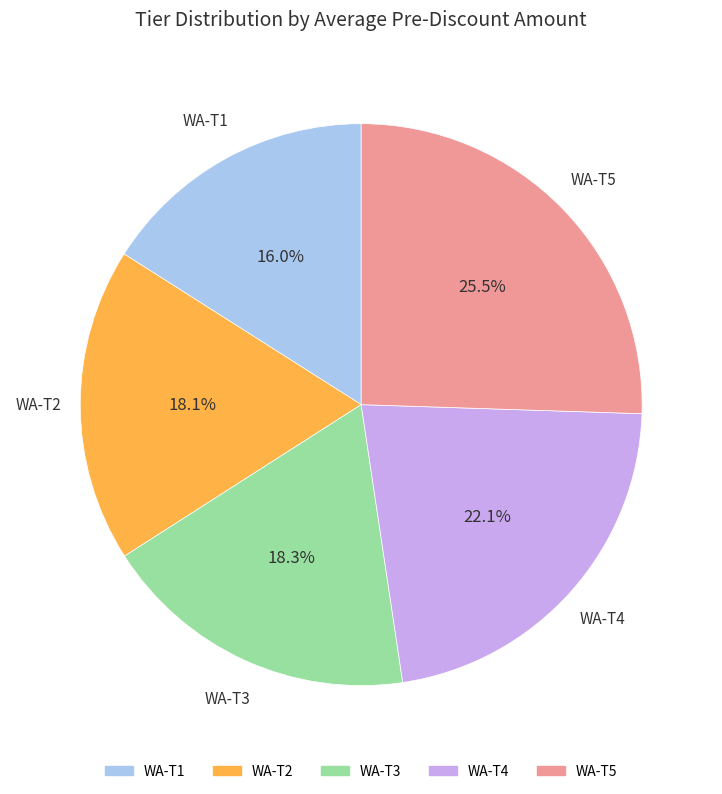

What is the total percentage of WA-T3 and WA-T1?

34.3%